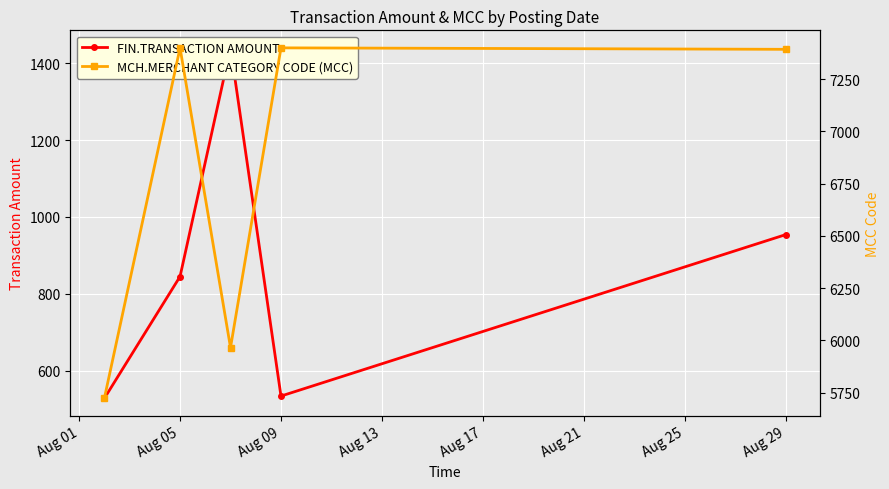

Where does the MCH.MERCHANT CATEGORY CODE (MCC) series first go above 7392?

Aug 05